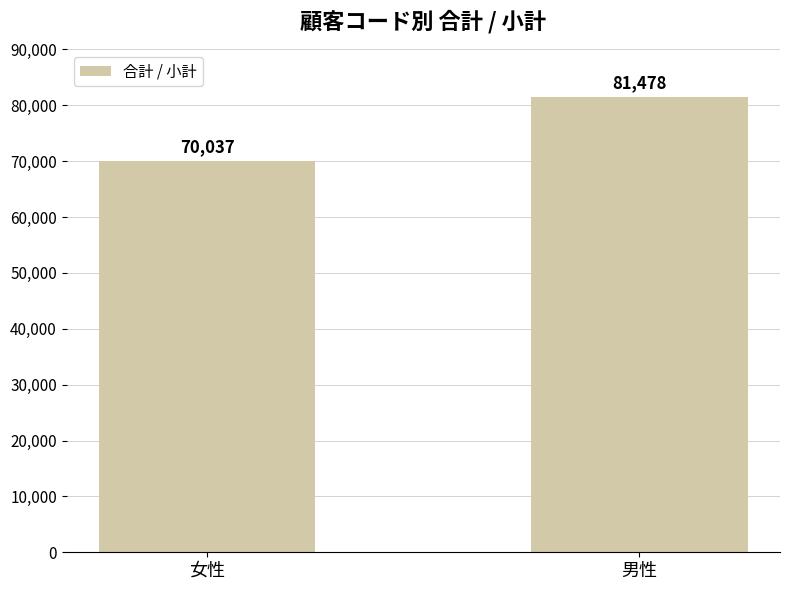

At which label is the value closest to 75757?

女性